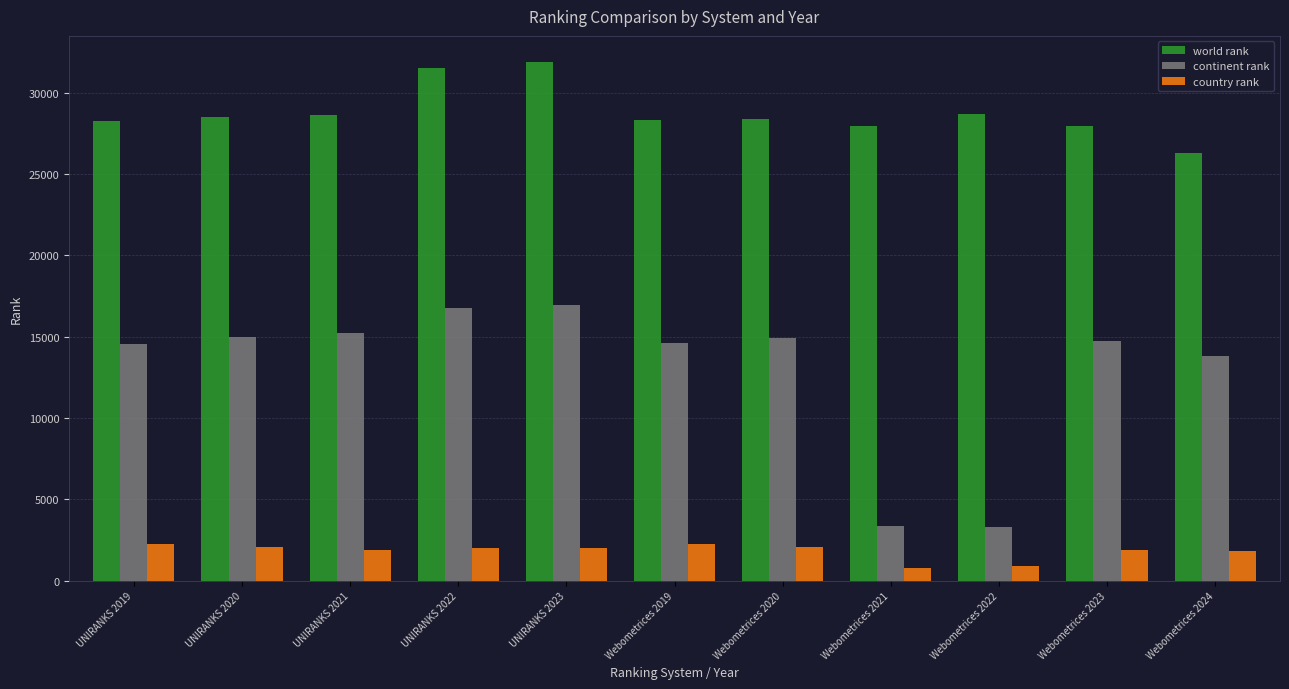

Count the number of categories in the chart.

11